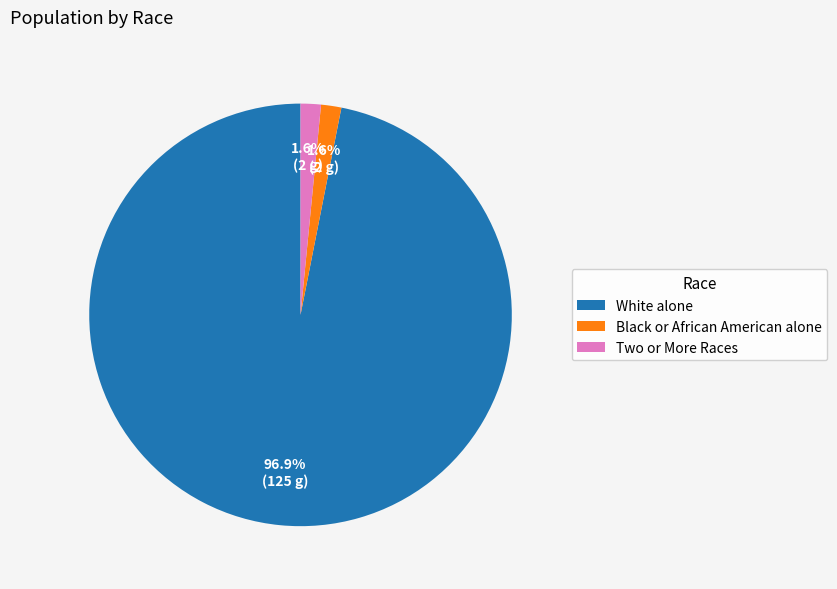

Count the number of slices in the pie.

3